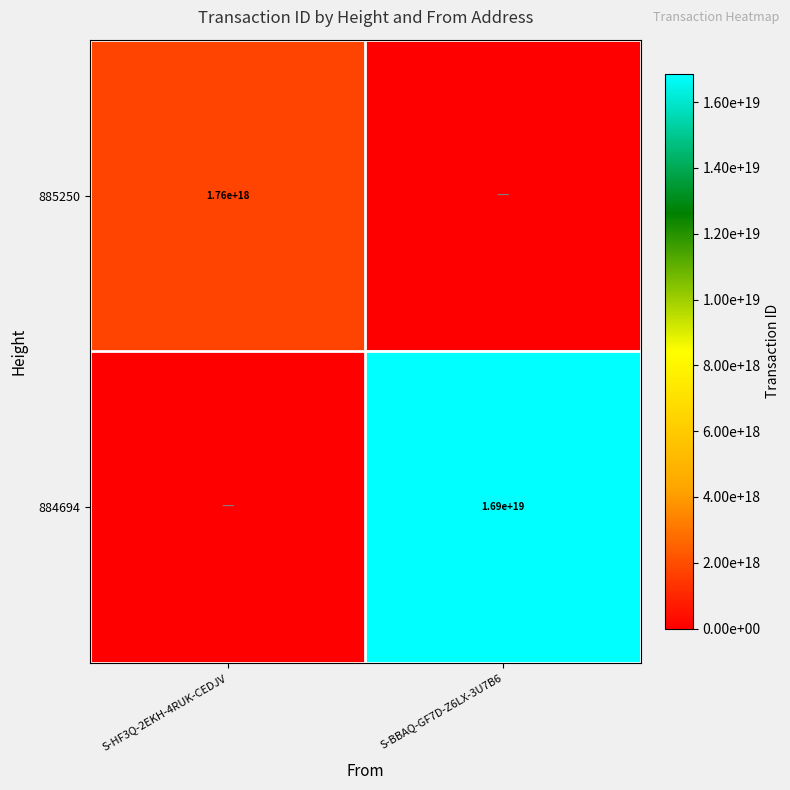

The 885250 series shows 2382032842515408896 at S-HF3Q-2EKH-4RUK-CEDJV. True or false?

False